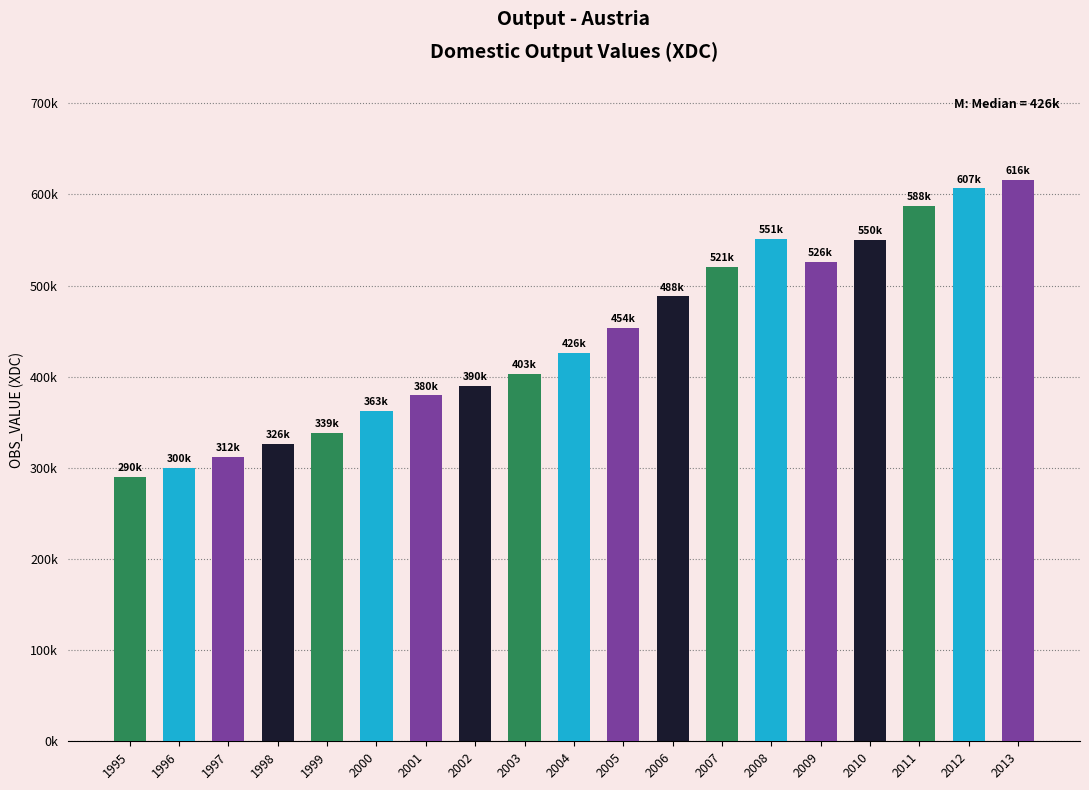

What is the difference between the values at 2012 and 1999?

267861.8